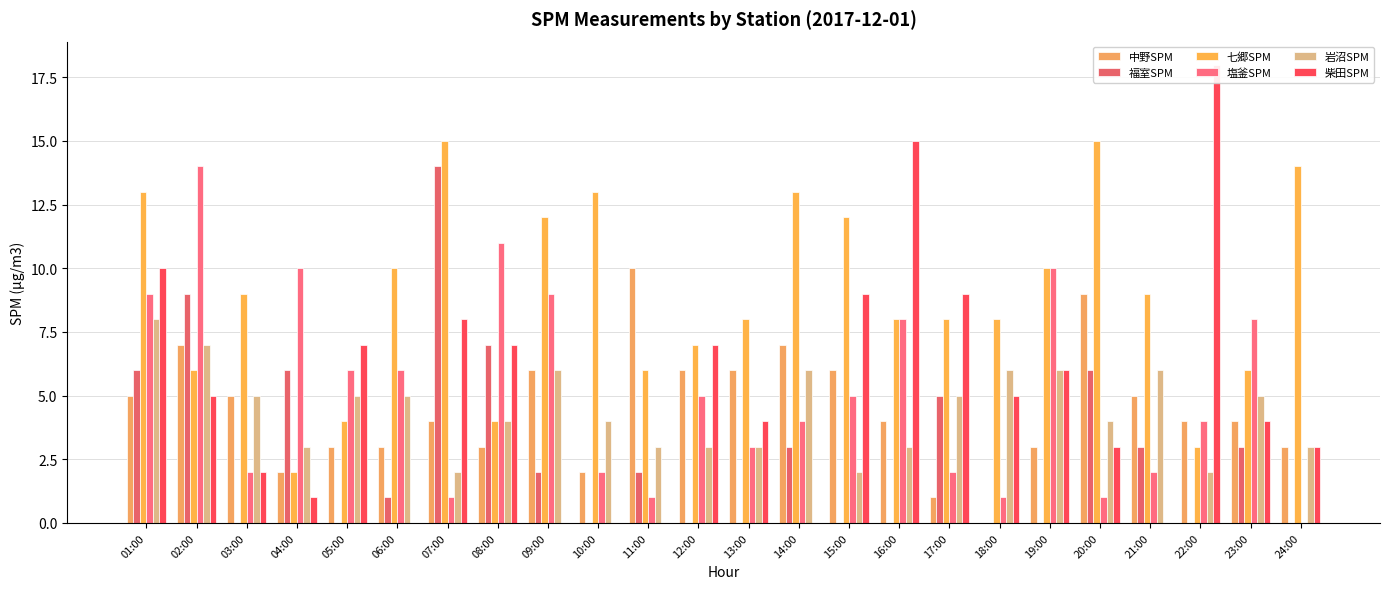

How many bars are there in each group?

6